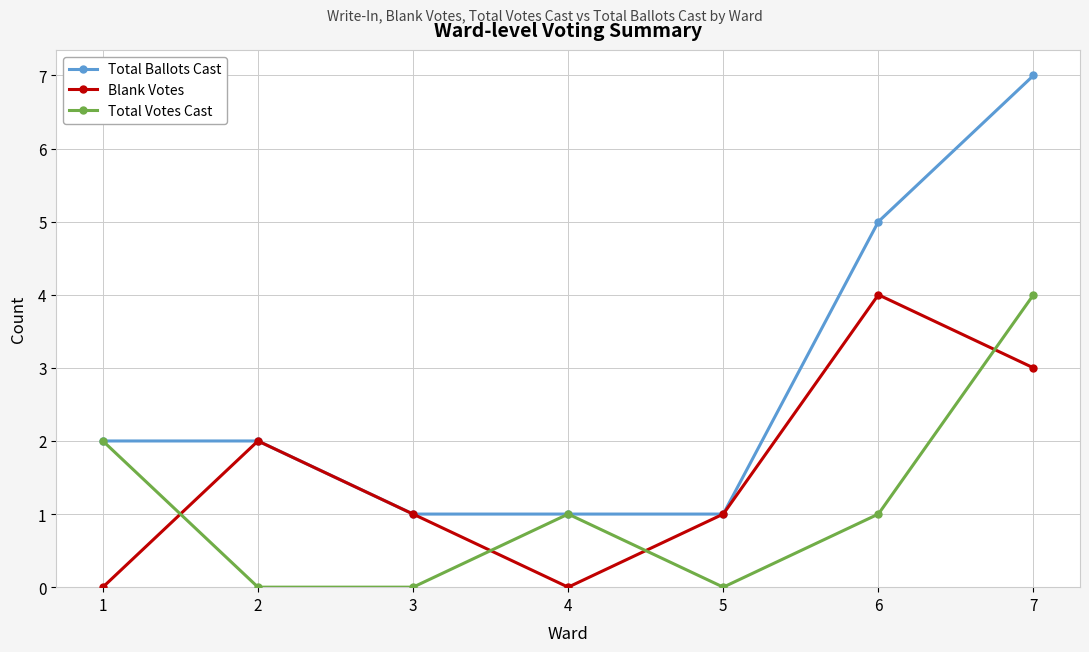

How many categories are shown in the chart?

7